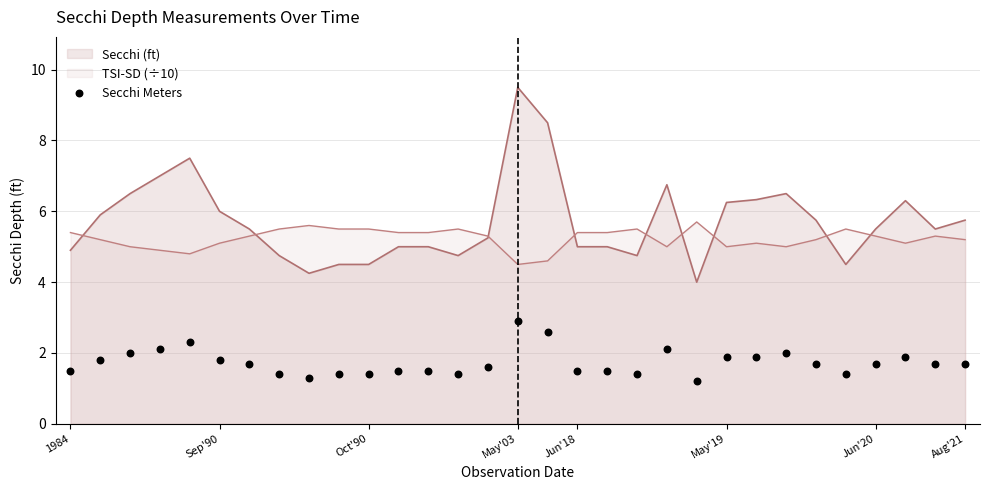

At which label does Secchi (ft) reach its peak?

May'03